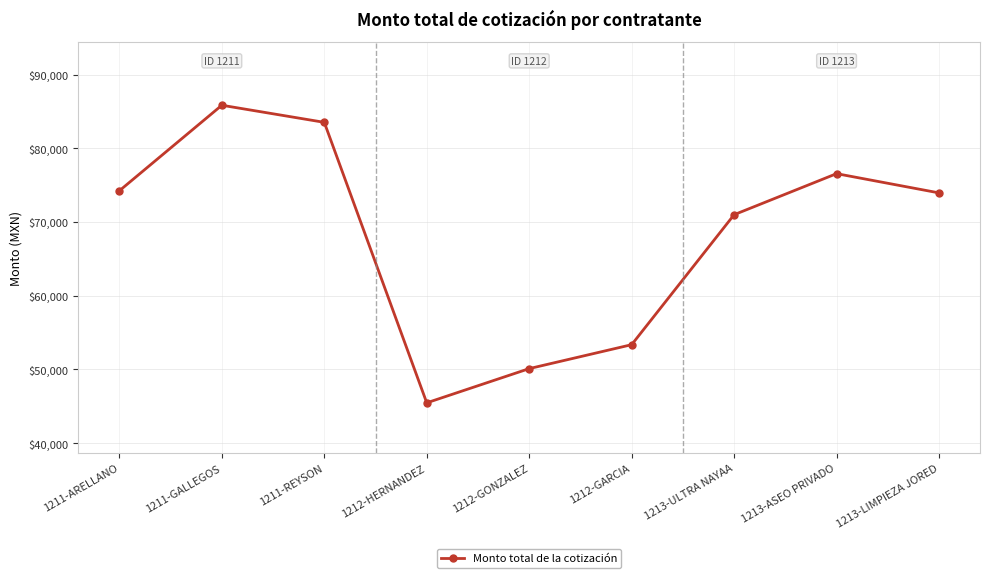

Is it true that the value at 1211-ARELLANO is 100684?

False